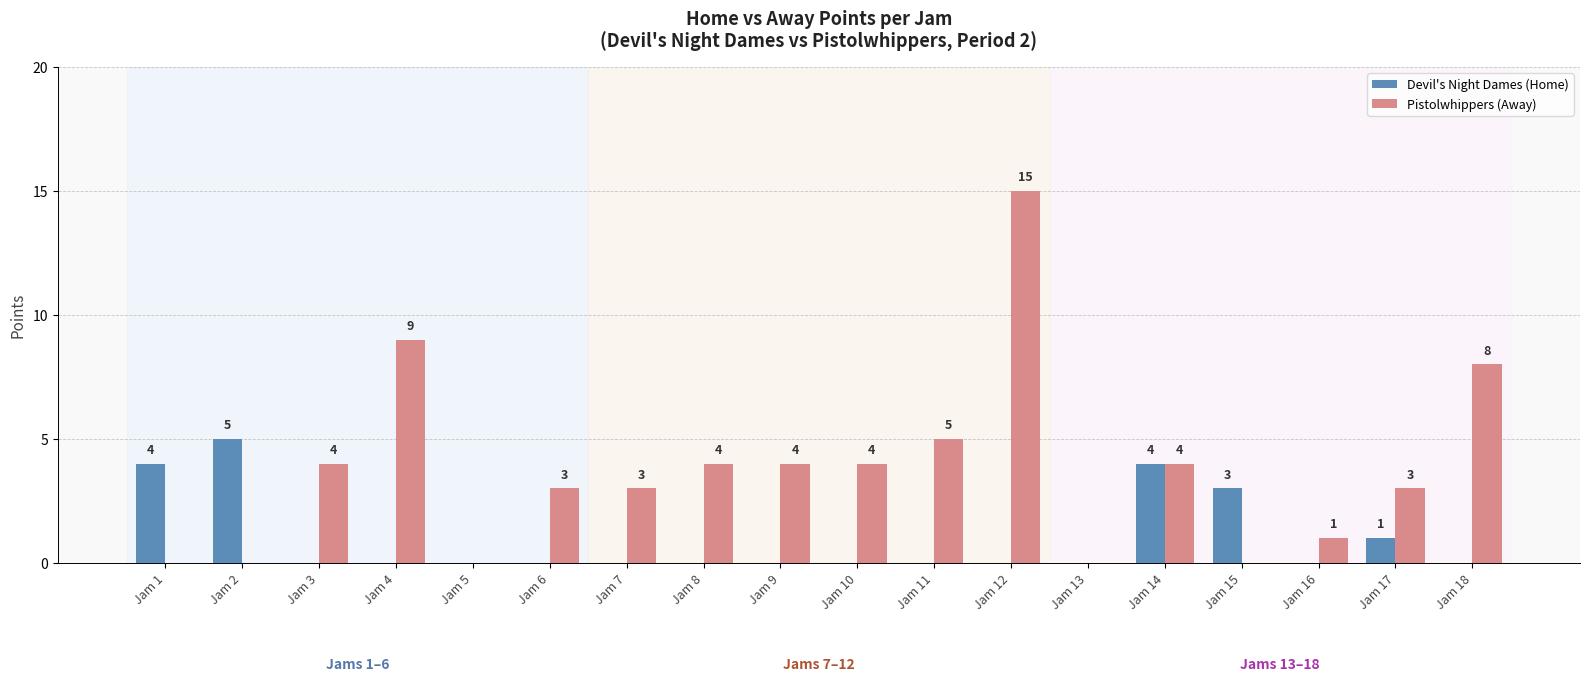

What is the total value across all series at Jam 9?

4